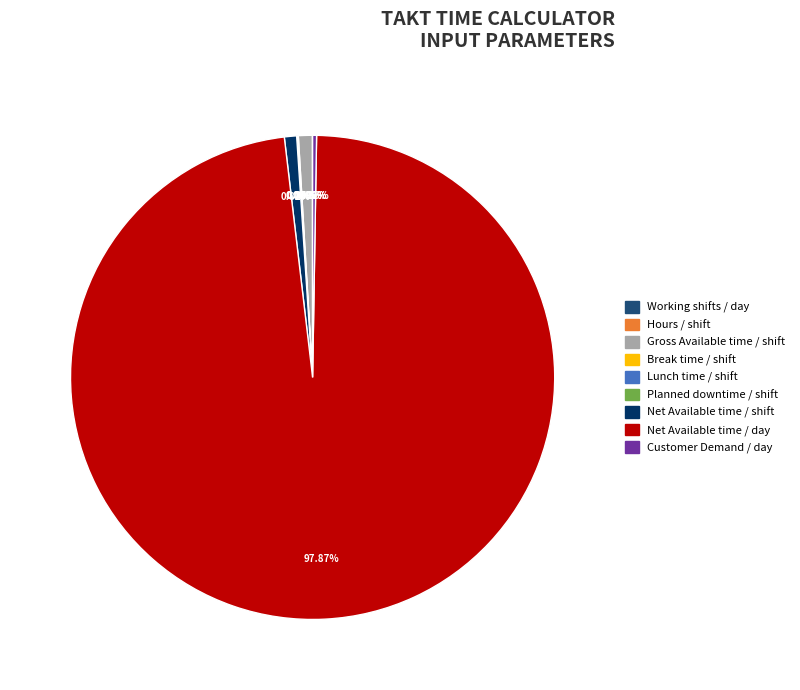

Does Gross Available time / shift account for over 50% of the chart?

No